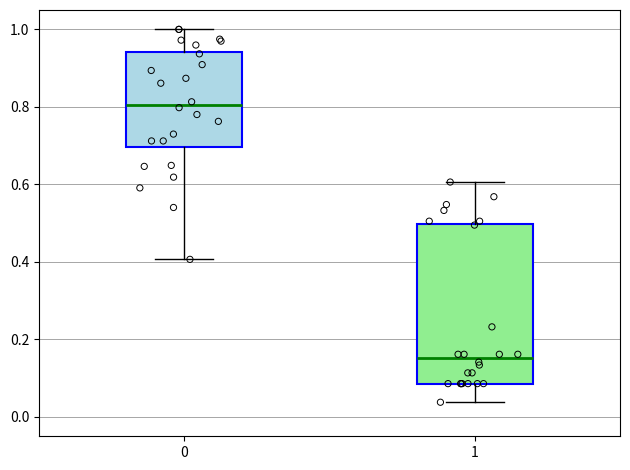

Reading left to right, transcribe this box plot: for each box, give where its median line is, the range the box spans, and where its two whiskers end, as read against the y-axis. The values are not printed on the chart, so give them approximately, as read against the axis.

0: median 0.80, box 0.70 to 0.94, whiskers 0.40 to 1.00
1: median 0.16, box 0.08 to 0.50, whiskers 0.04 to 0.60